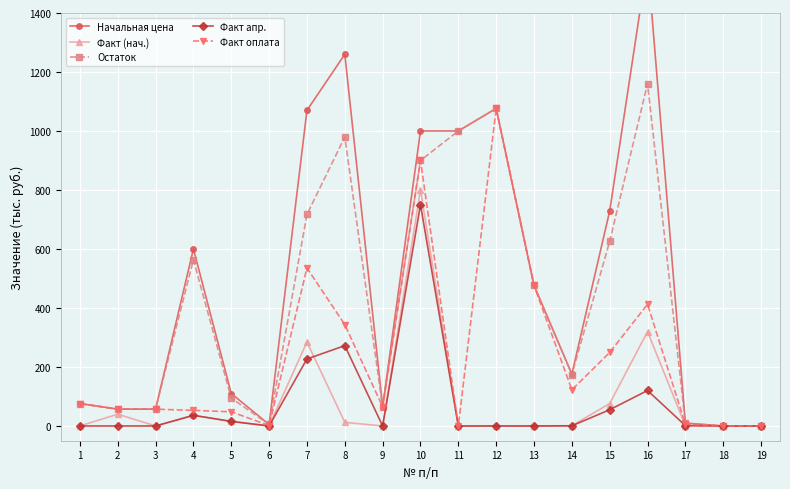

True or false: Начальная цена has more than 0 points higher than both neighbors.

True